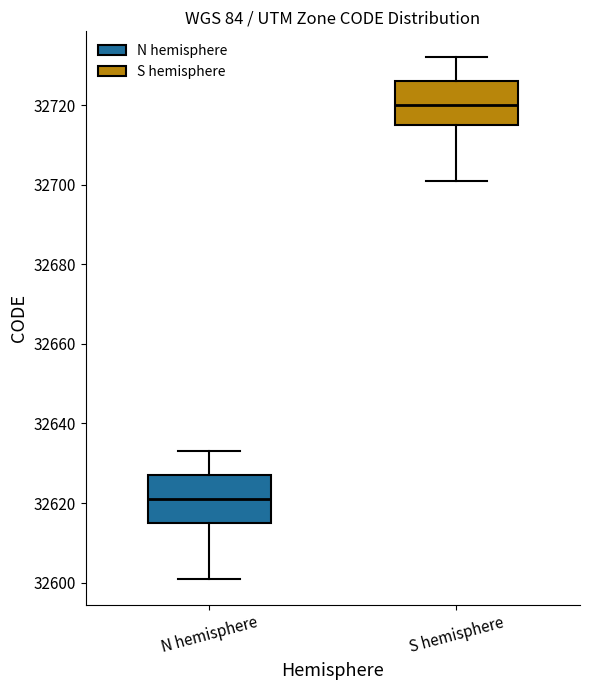

Which box's median line is the highest?

S hemisphere